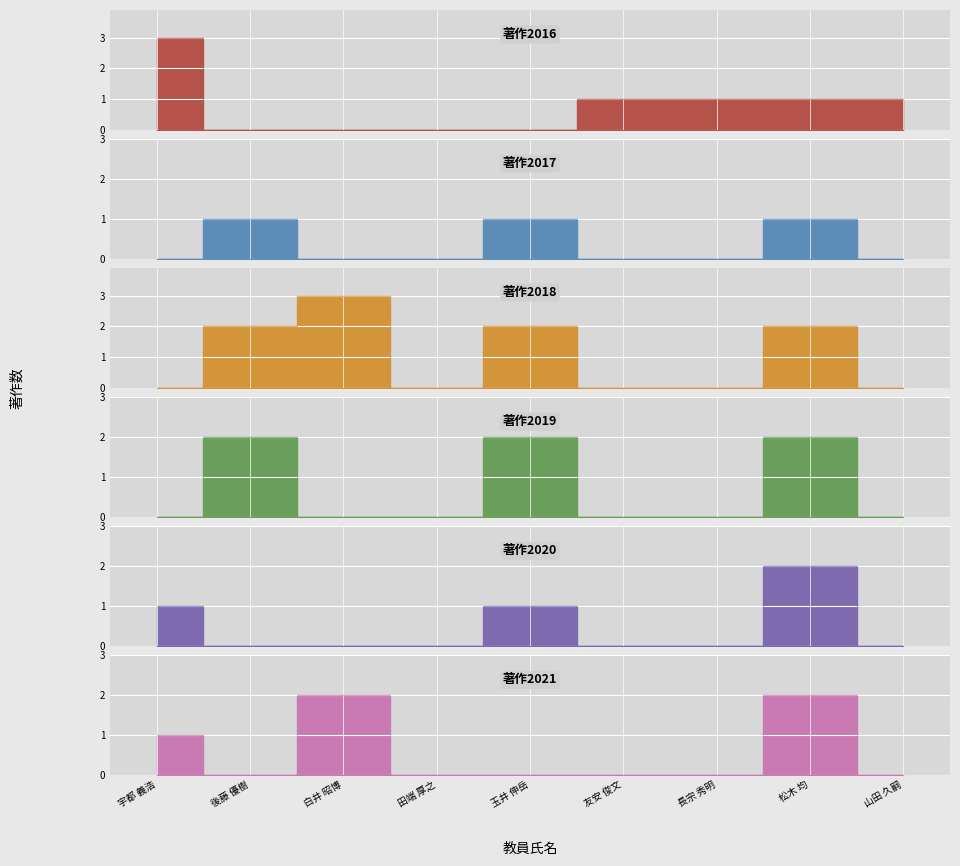

Which category has the highest value in the 著作2017 series?

後藤 優樹